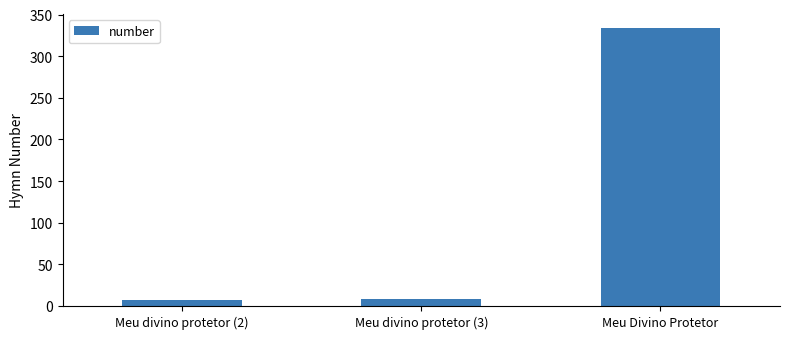

Are the bars horizontal?

No